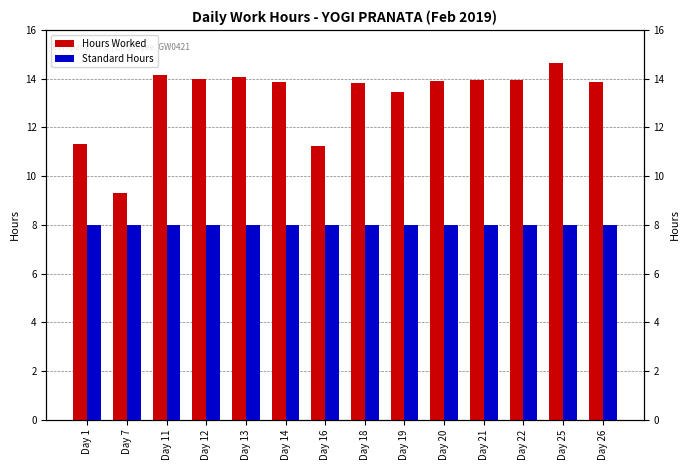

How many groups of bars are there?

14